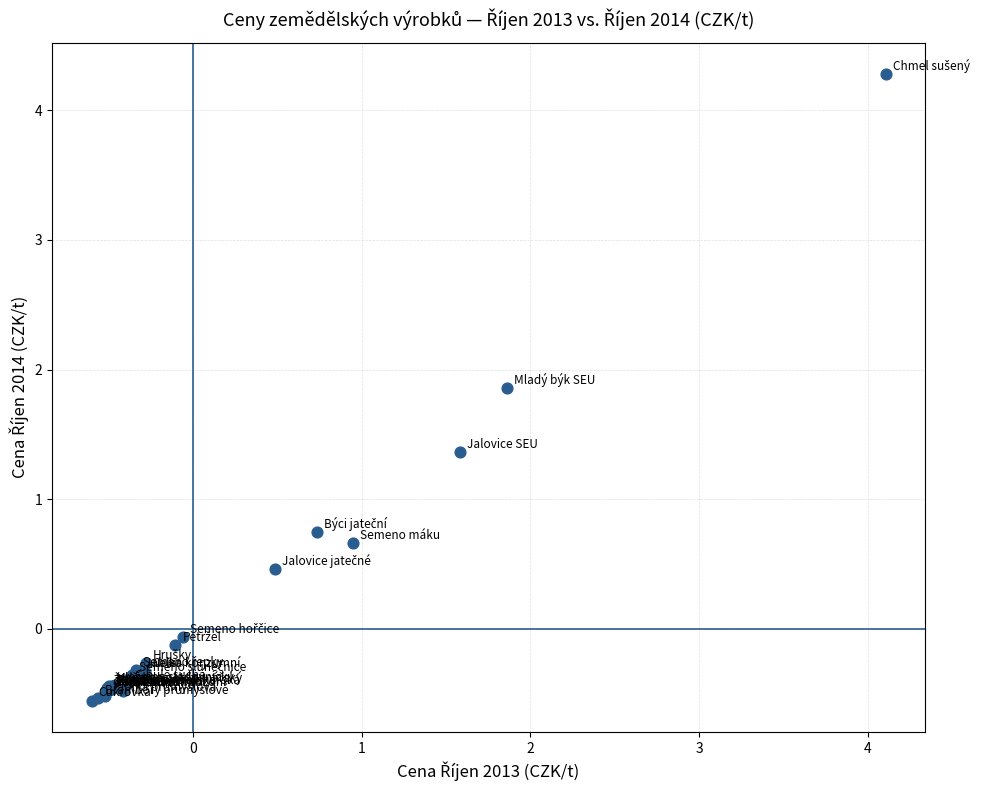

What Y value in the scatter plot is closest to 1?

0.7